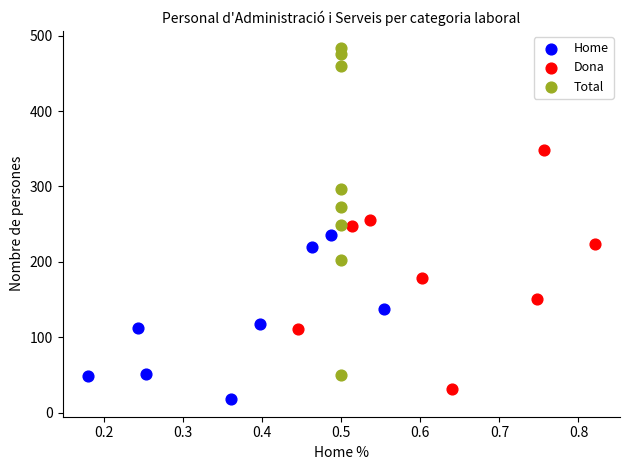

Which series reaches the maximum Y coordinate?

Total